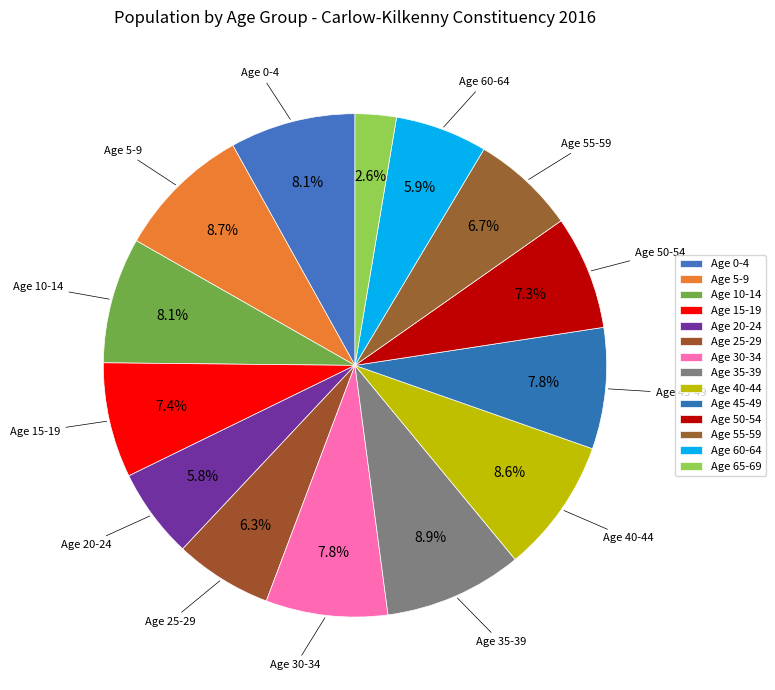

Which category has the biggest portion of the pie?

Age 35-39